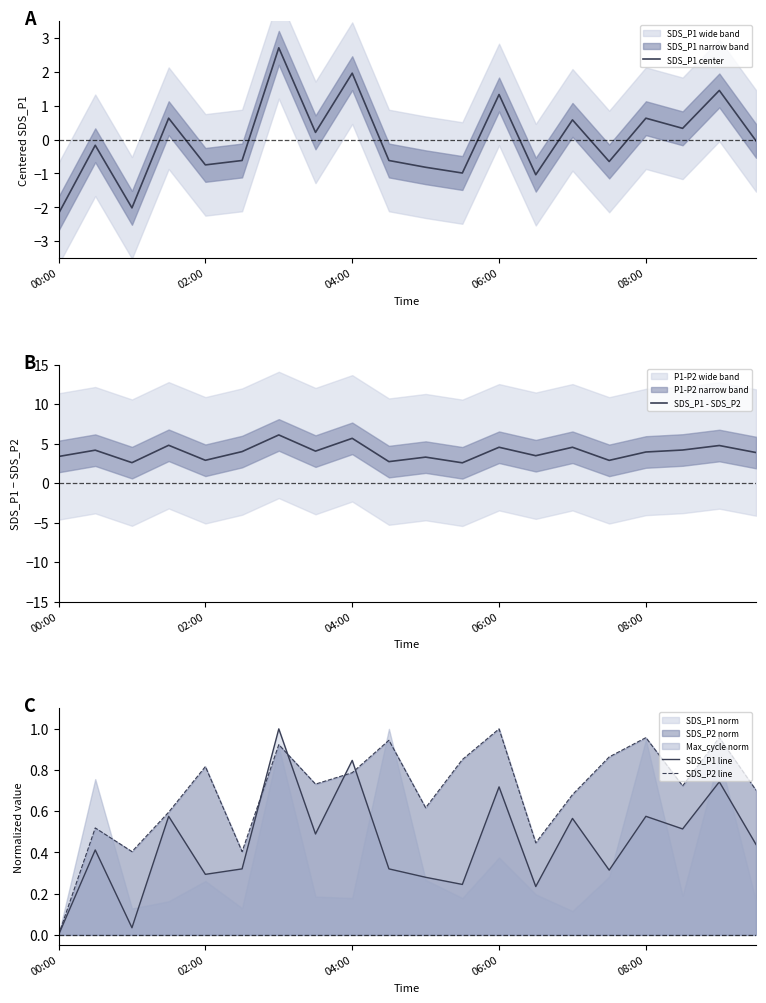

Which category has the lowest value in the SDS_P1 center series?

00:00